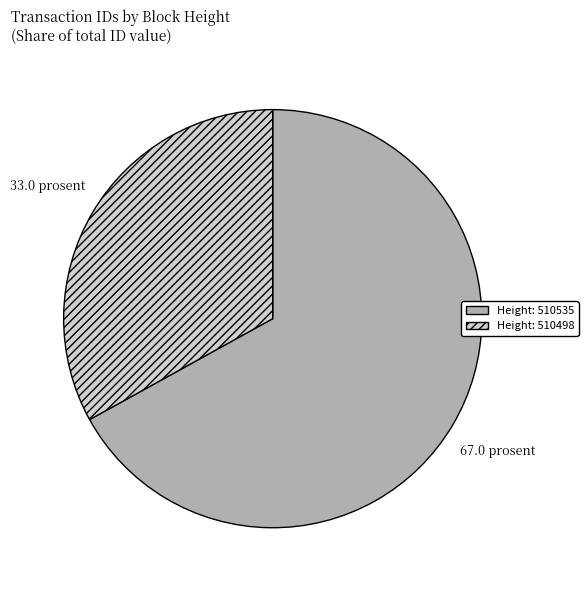

Is there any slice that represents more than half of the pie?

Yes